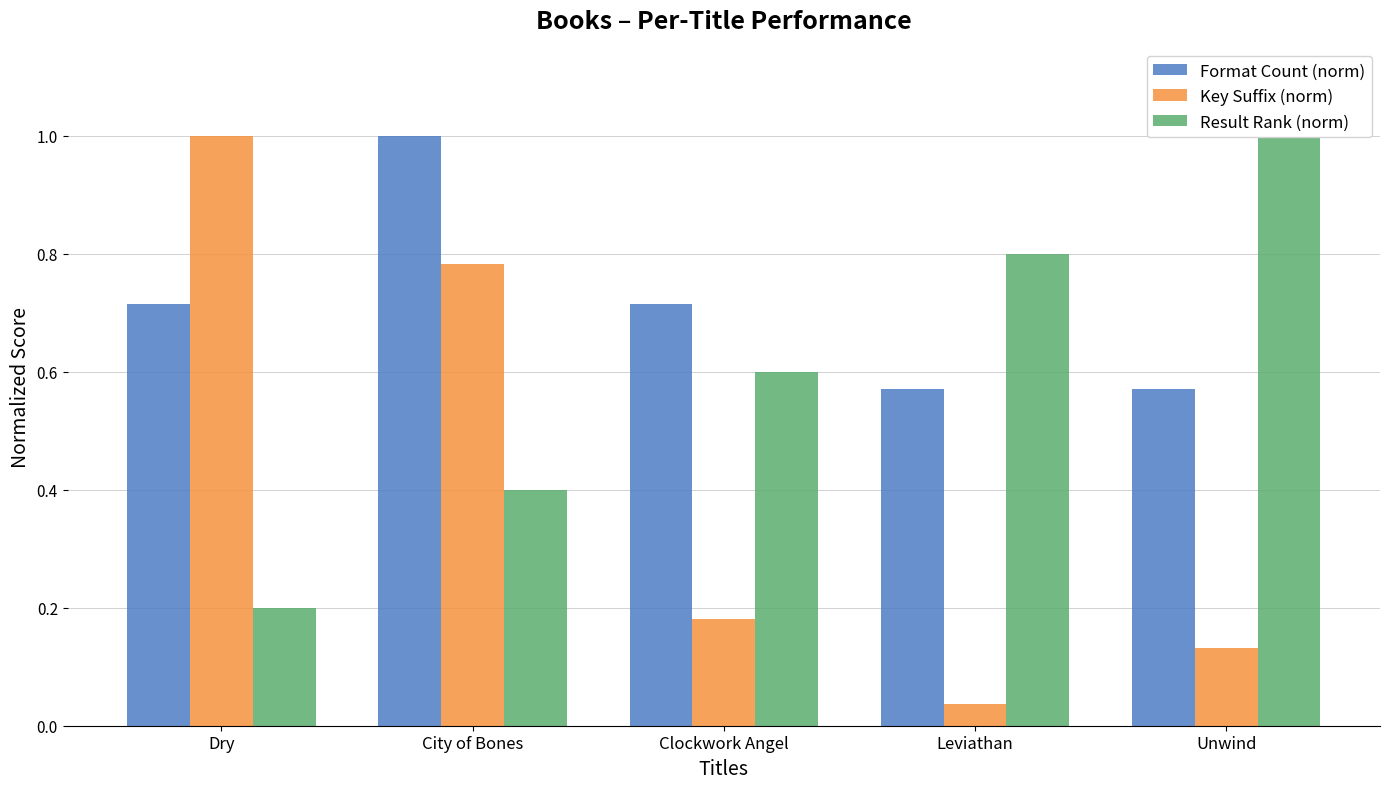

At which label does Result Rank (norm) reach its minimum?

Dry